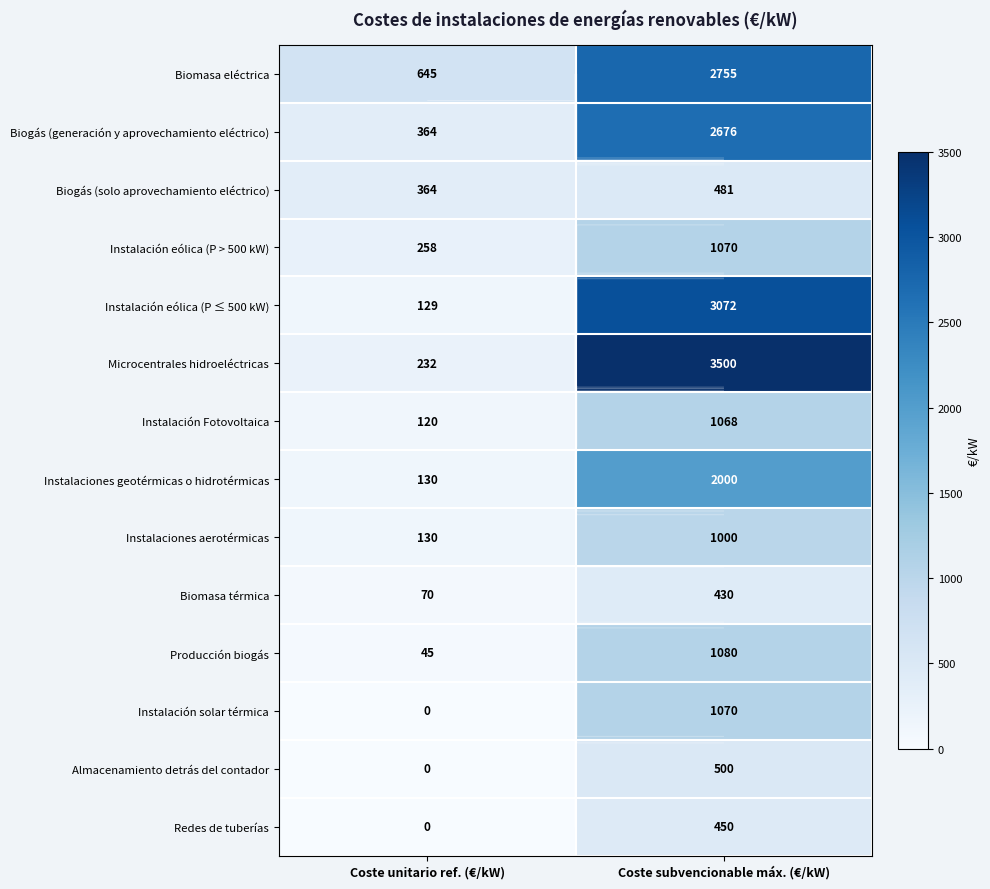

How many data points in Biomasa térmica are less than 430?

1